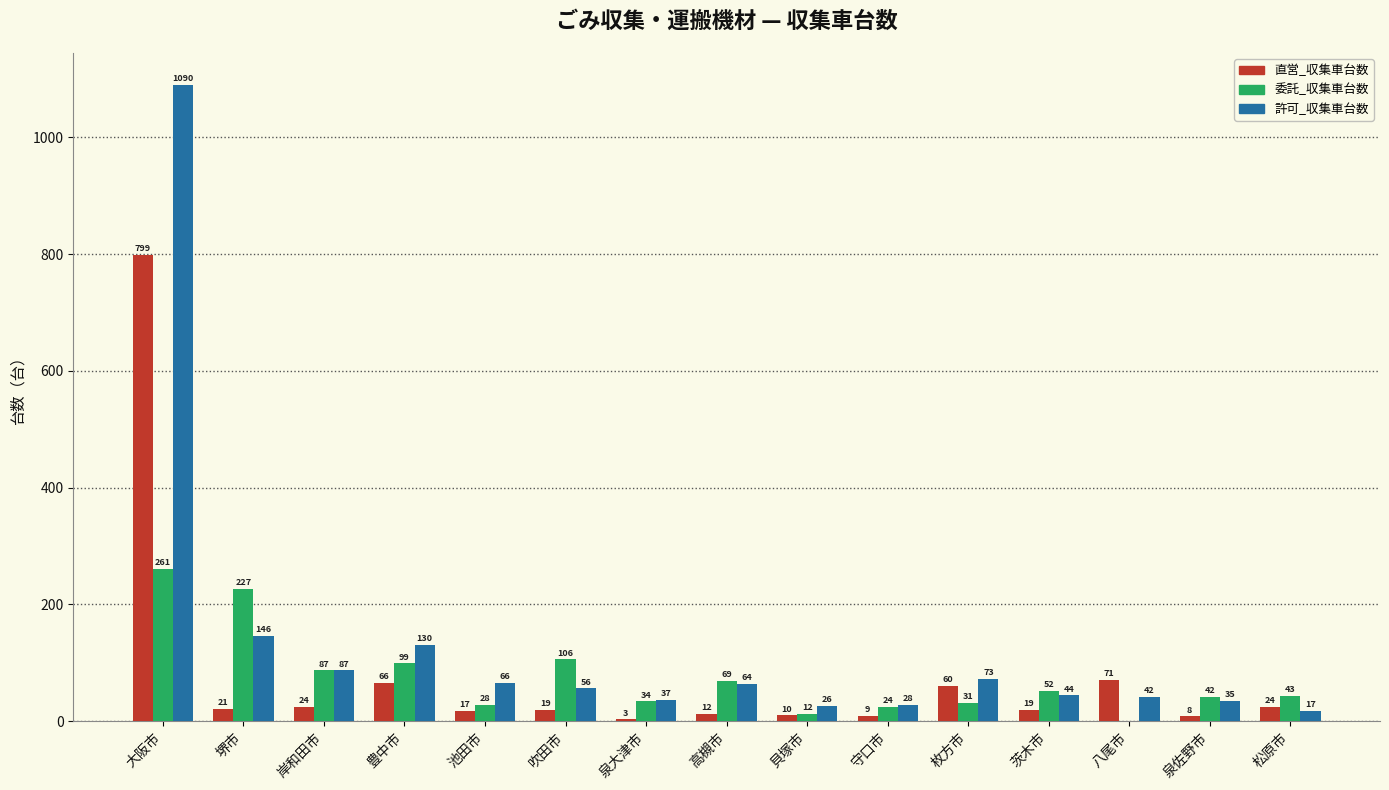

At which category is the sum across all series the highest?

大阪市